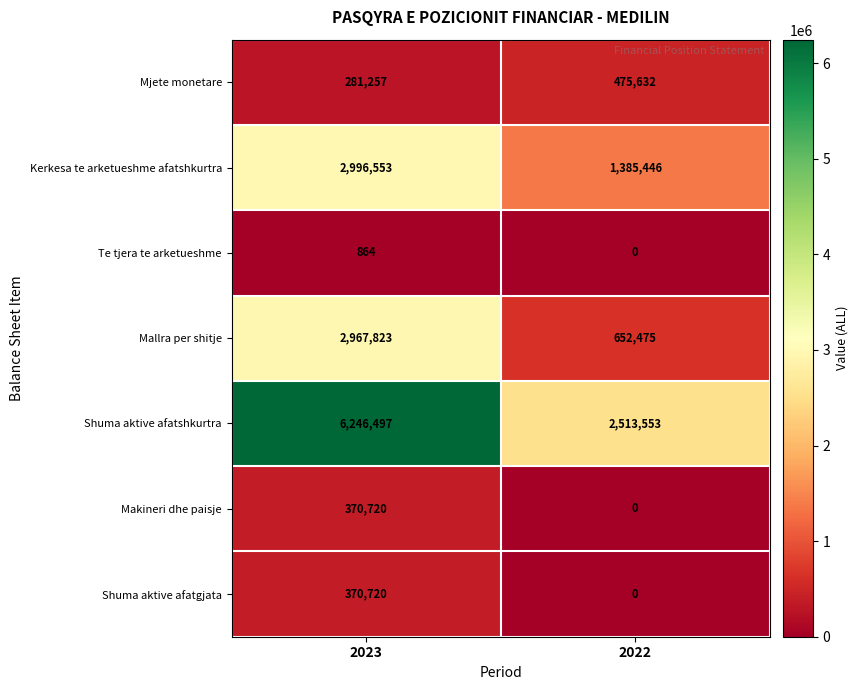

Rank the categories by Mjete monetare value from lowest to highest.

2023, 2022